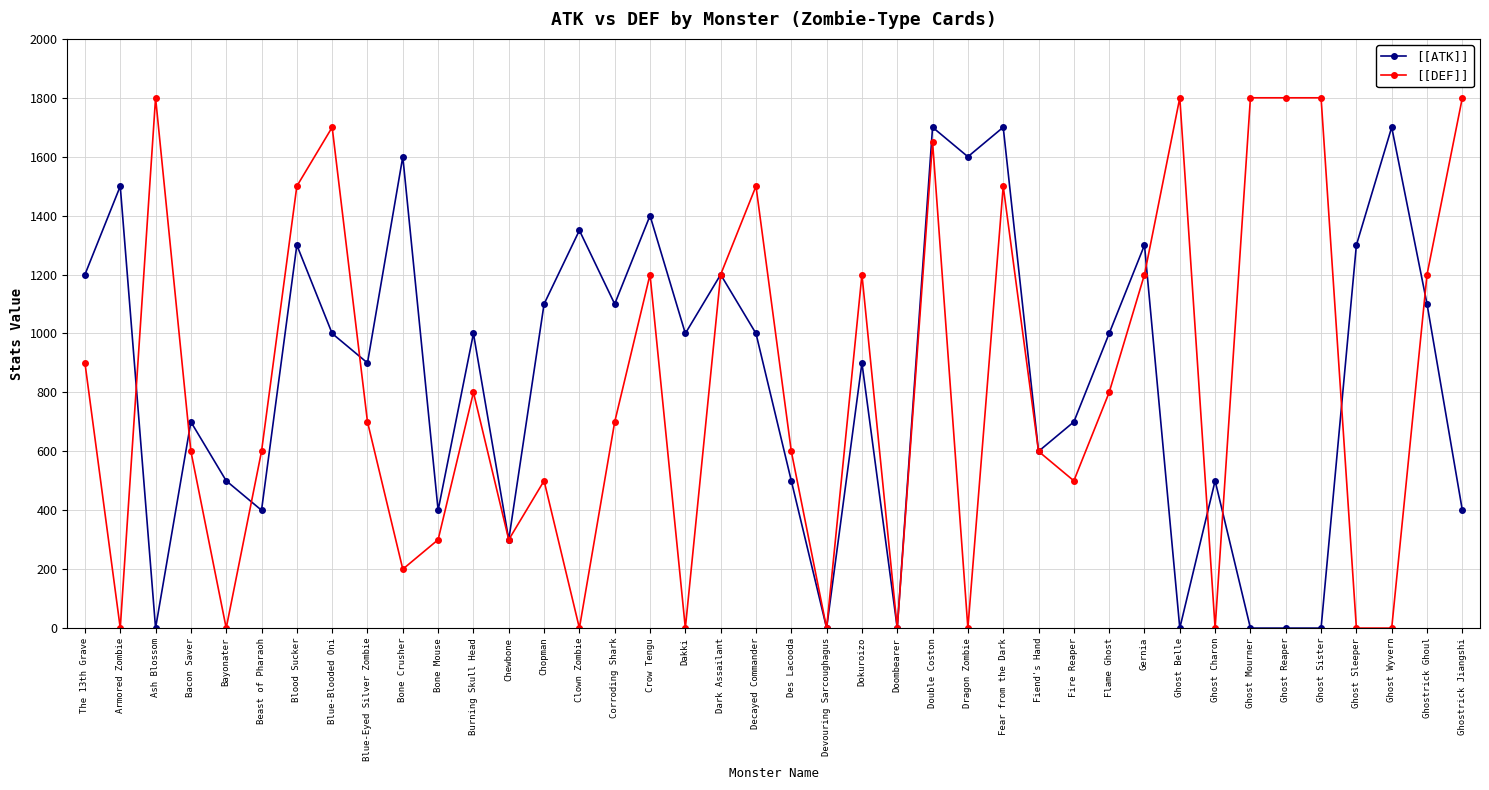

What is the approximate value of [[ATK]] at Fiend's Hand?

600